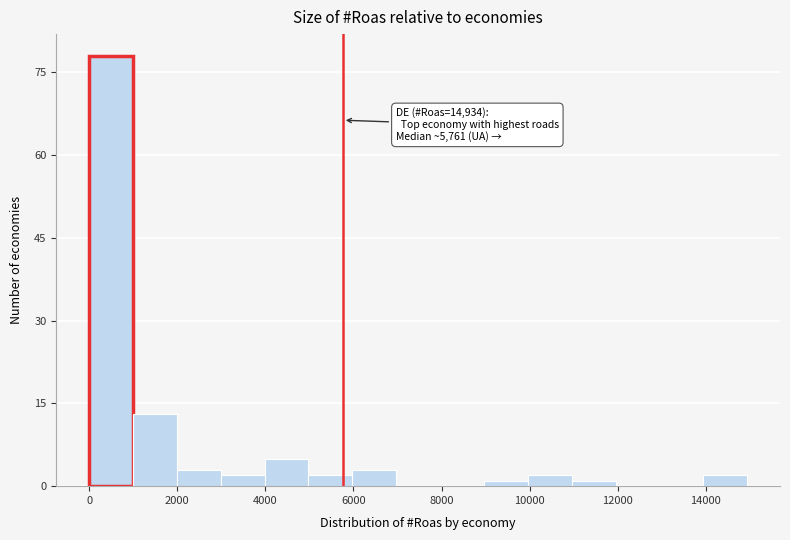

Which range on the x-axis has the tallest bar?

0 to 1000